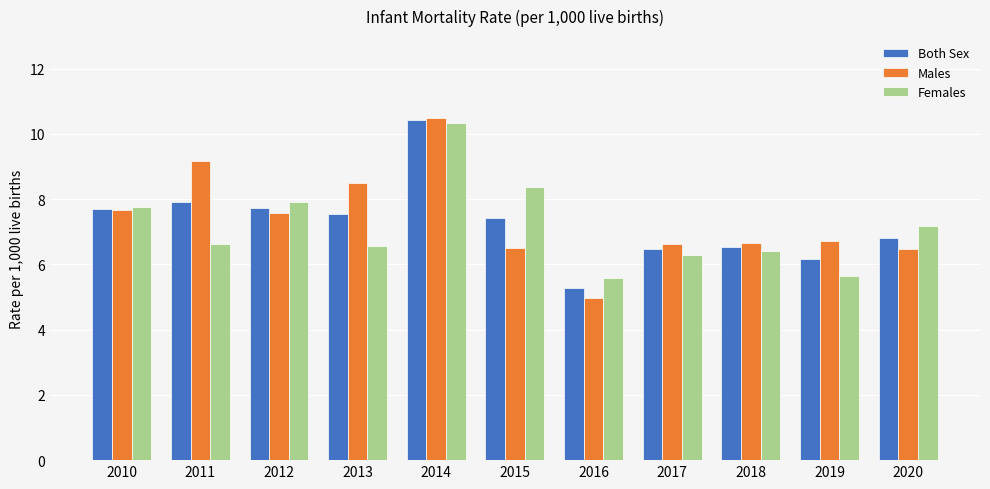

What value does the Males series have at 2013?

8.5